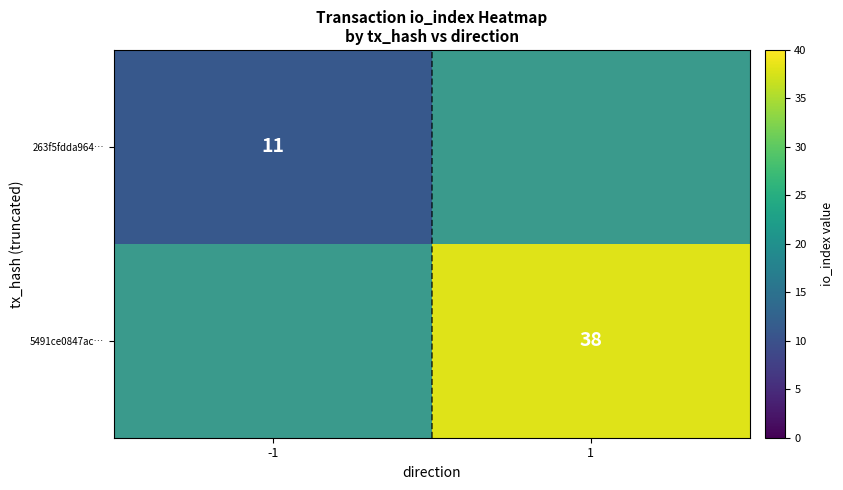

How many categories are shown in the chart?

2